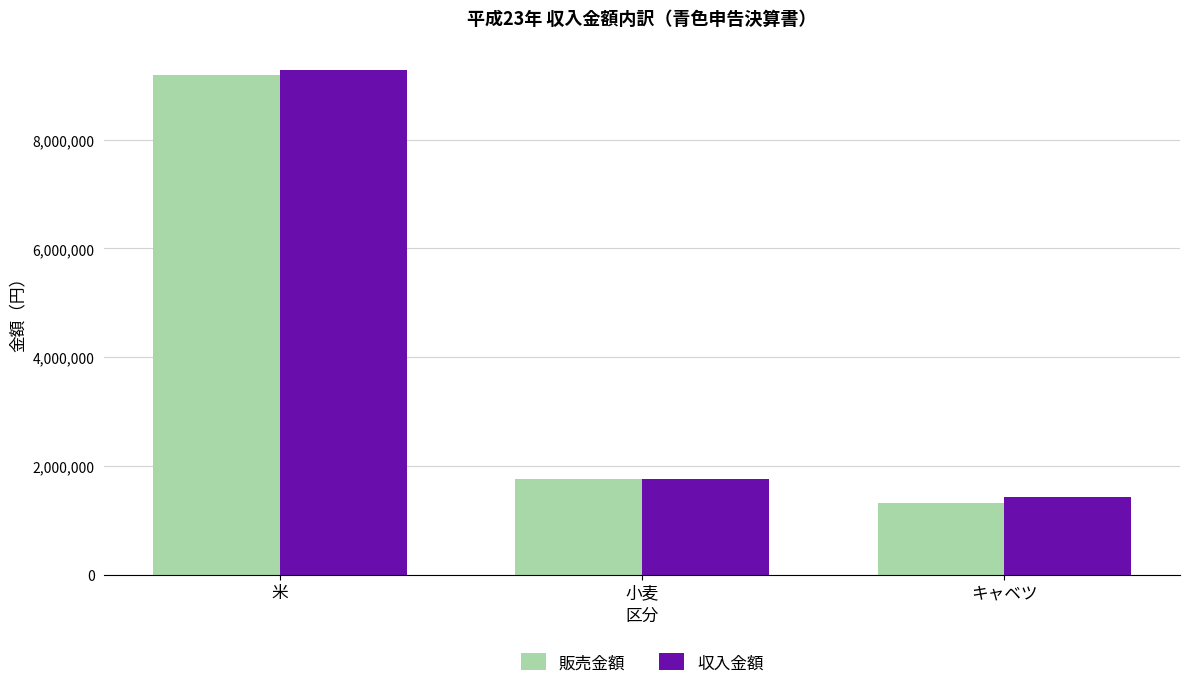

What are all the series names shown in the legend?

販売金額, 収入金額